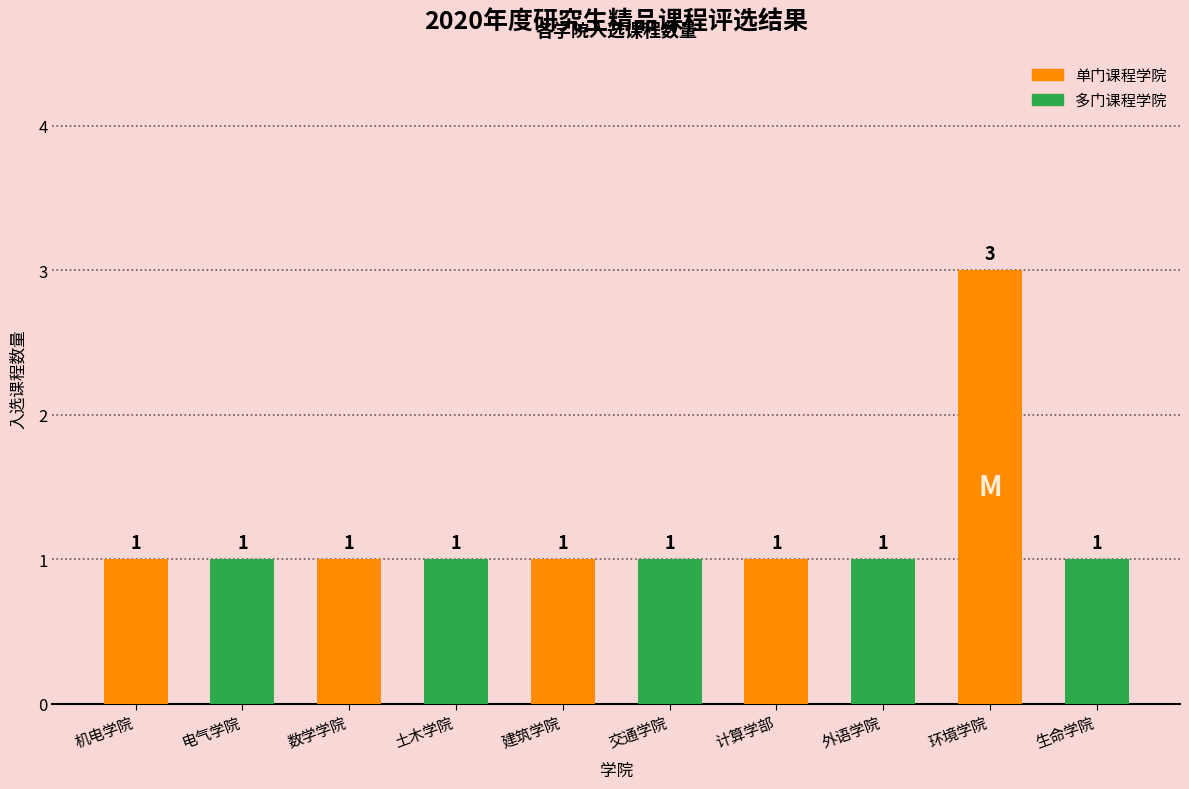

Reading left to right, transcribe all the data shown in this chart.

机电学院=1	电气学院=1	数学学院=1	土木学院=1	建筑学院=1	交通学院=1	计算学部=1	外语学院=1	环境学院=3	生命学院=1